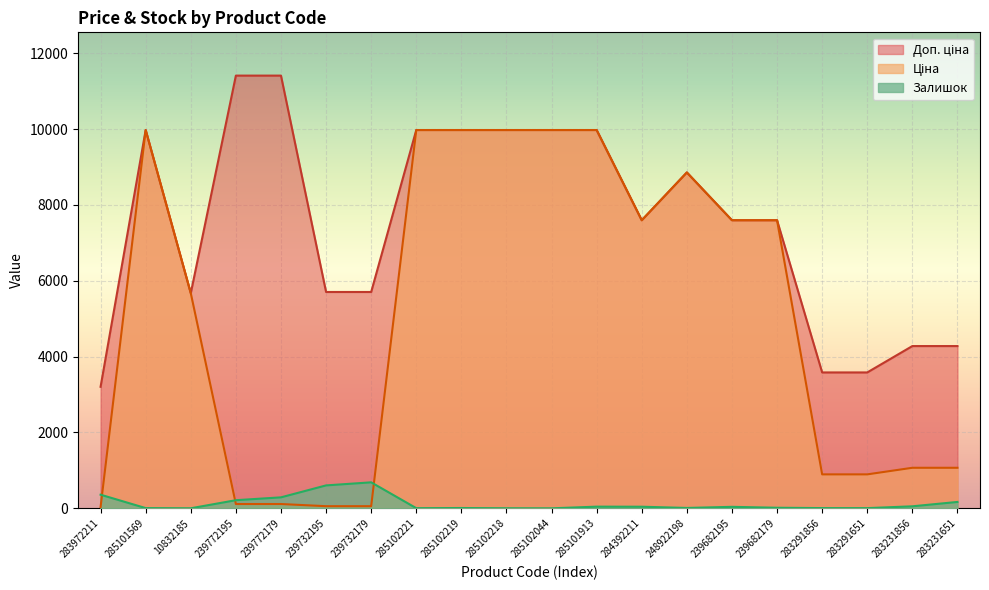

Reading left to right, list all the values displayed in this chart.

Ціна: 283972211=32.0	285101569=9975.0	10832185=5673.8	239772195=114.1	239772179=114.1	239732195=57.0	239732179=57.0	285102221=9975.0	285102219=9975.0	285102218=9975.0	285102044=9975.0	285101913=9975.0	284392211=7596.5	248922198=8856.7	239682195=7596.5	239682179=7596.5	283291856=895.9	283291651=895.9	283231856=1069.8	283231651=1069.8
Доп. ціна: 283972211=3205.0	285101569=9975.0	10832185=5673.8	239772195=11410.0	239772179=11410.0	239732195=5705.0	239732179=5705.0	285102221=9975.0	285102219=9975.0	285102218=9975.0	285102044=9975.0	285101913=9975.0	284392211=7596.5	248922198=8856.7	239682195=7596.5	239682179=7596.5	283291856=3583.6	283291651=3583.6	283231856=4279.1	283231651=4279.1
Залишок: 283972211=360.0	285101569=7.0	10832185=2.0	239772195=215.0	239772179=290.0	239732195=605.0	239732179=686.0	285102221=5.0	285102219=9.0	285102218=3.0	285102044=1.0	285101913=45.0	284392211=43.0	248922198=11.0	239682195=40.0	239682179=16.0	283291856=7.0	283291651=6.0	283231856=54.0	283231651=169.0